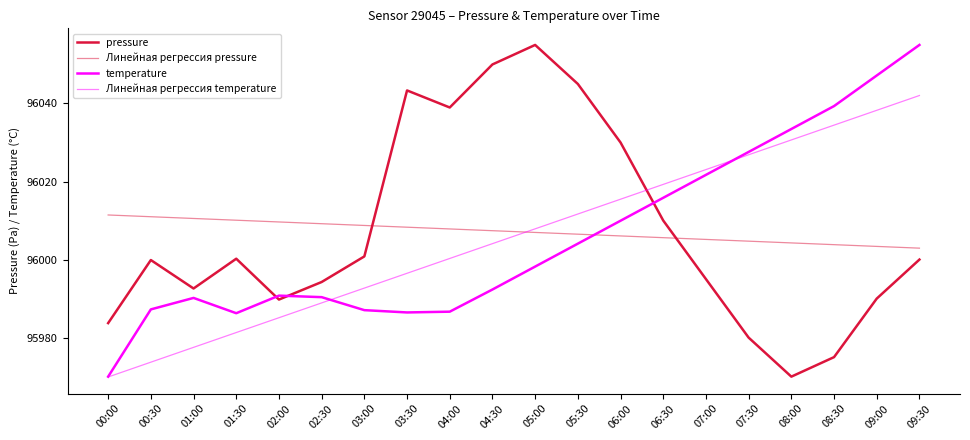

Does the chart have visible grid lines?

No